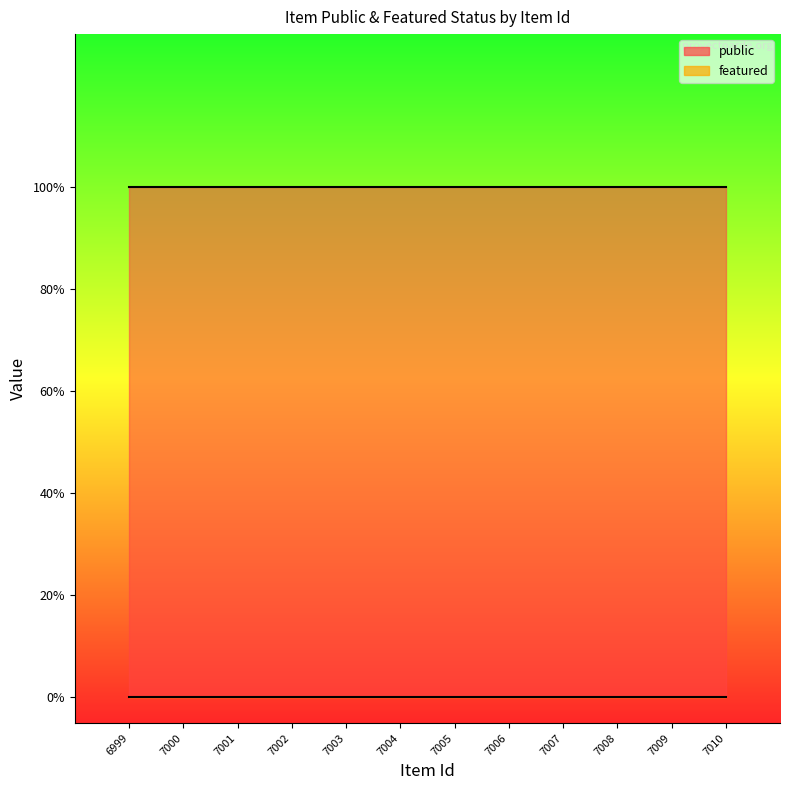

Which category has the highest value in the featured series?

6999